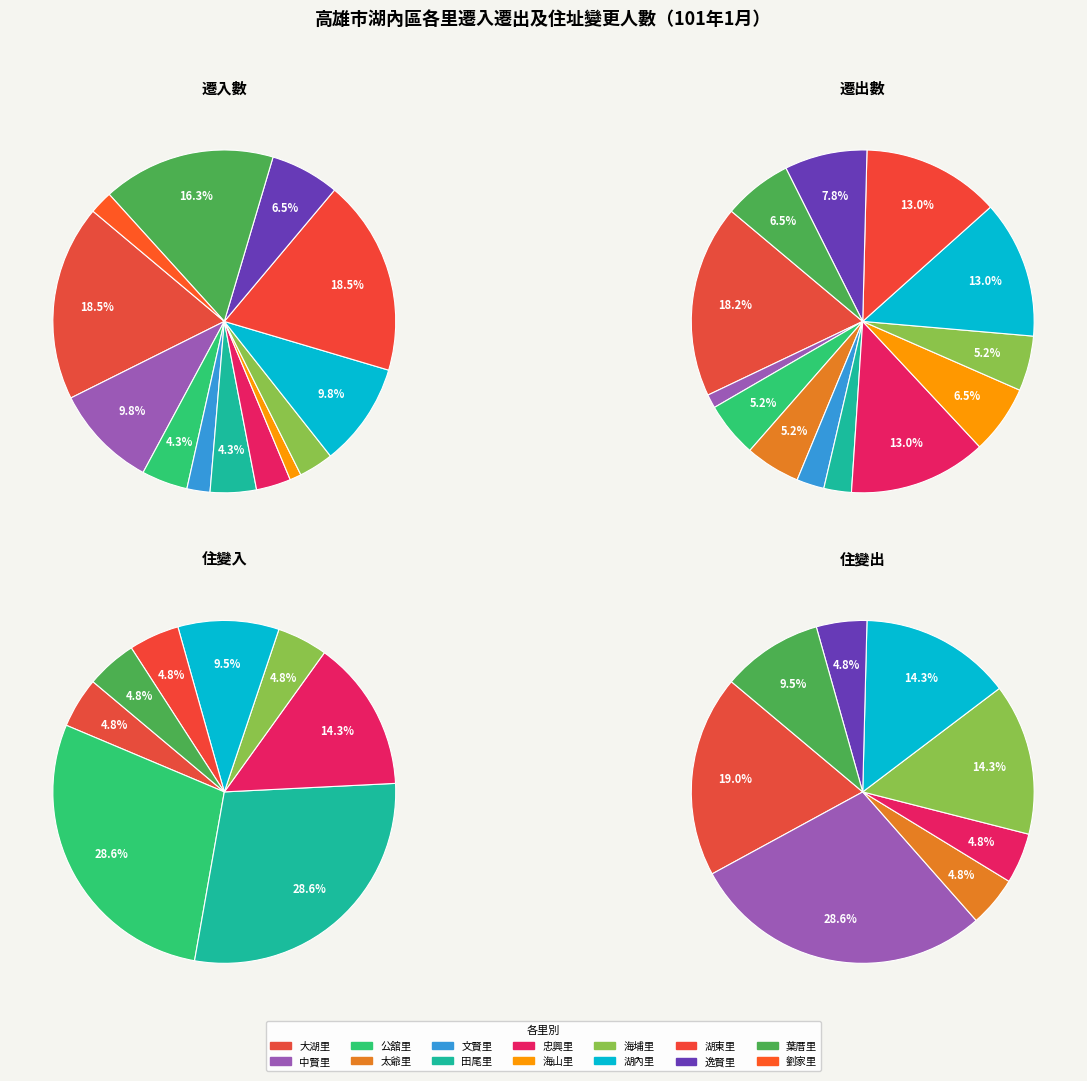

Which category has the biggest portion of the pie?

大湖里